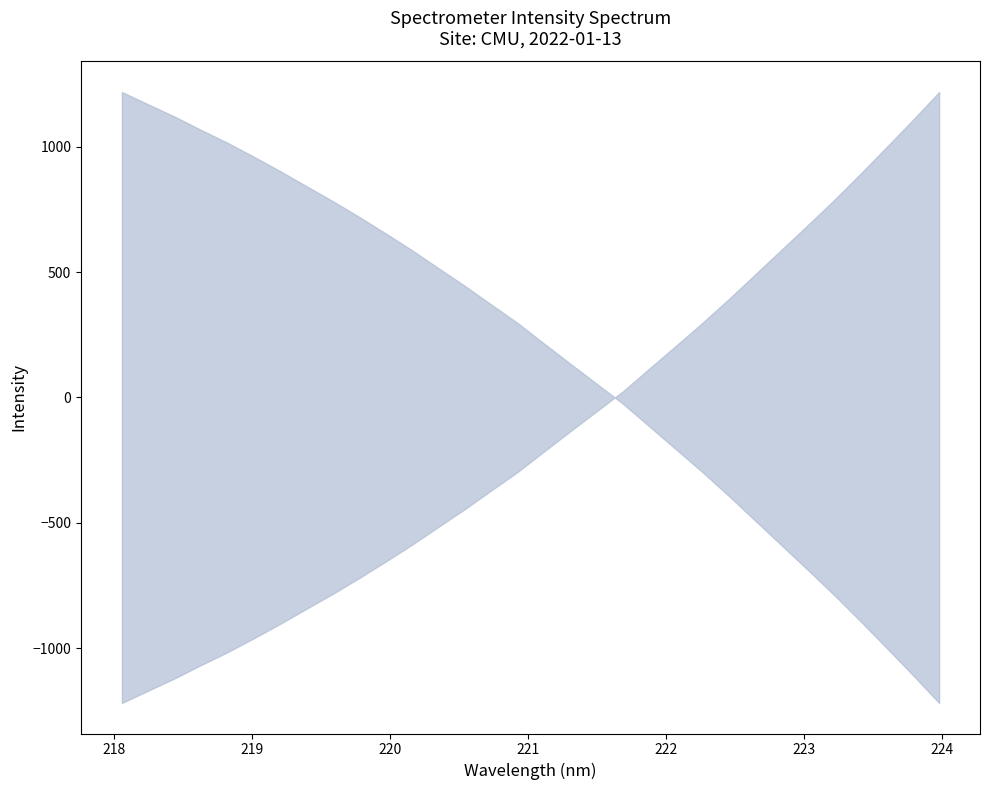

How many data points does each series have?

32